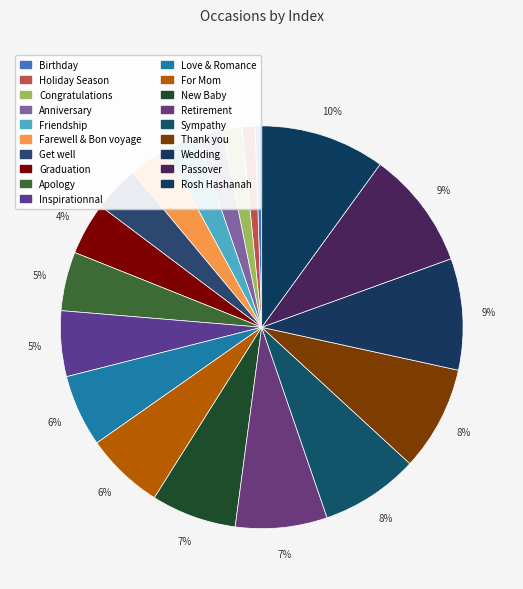

Is it true that Congratulations is 1% of the pie?

False